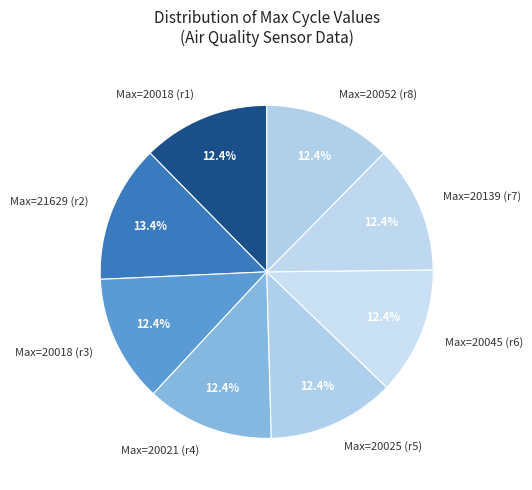

What is the largest slice in the pie chart?

Max=21629 (r2)